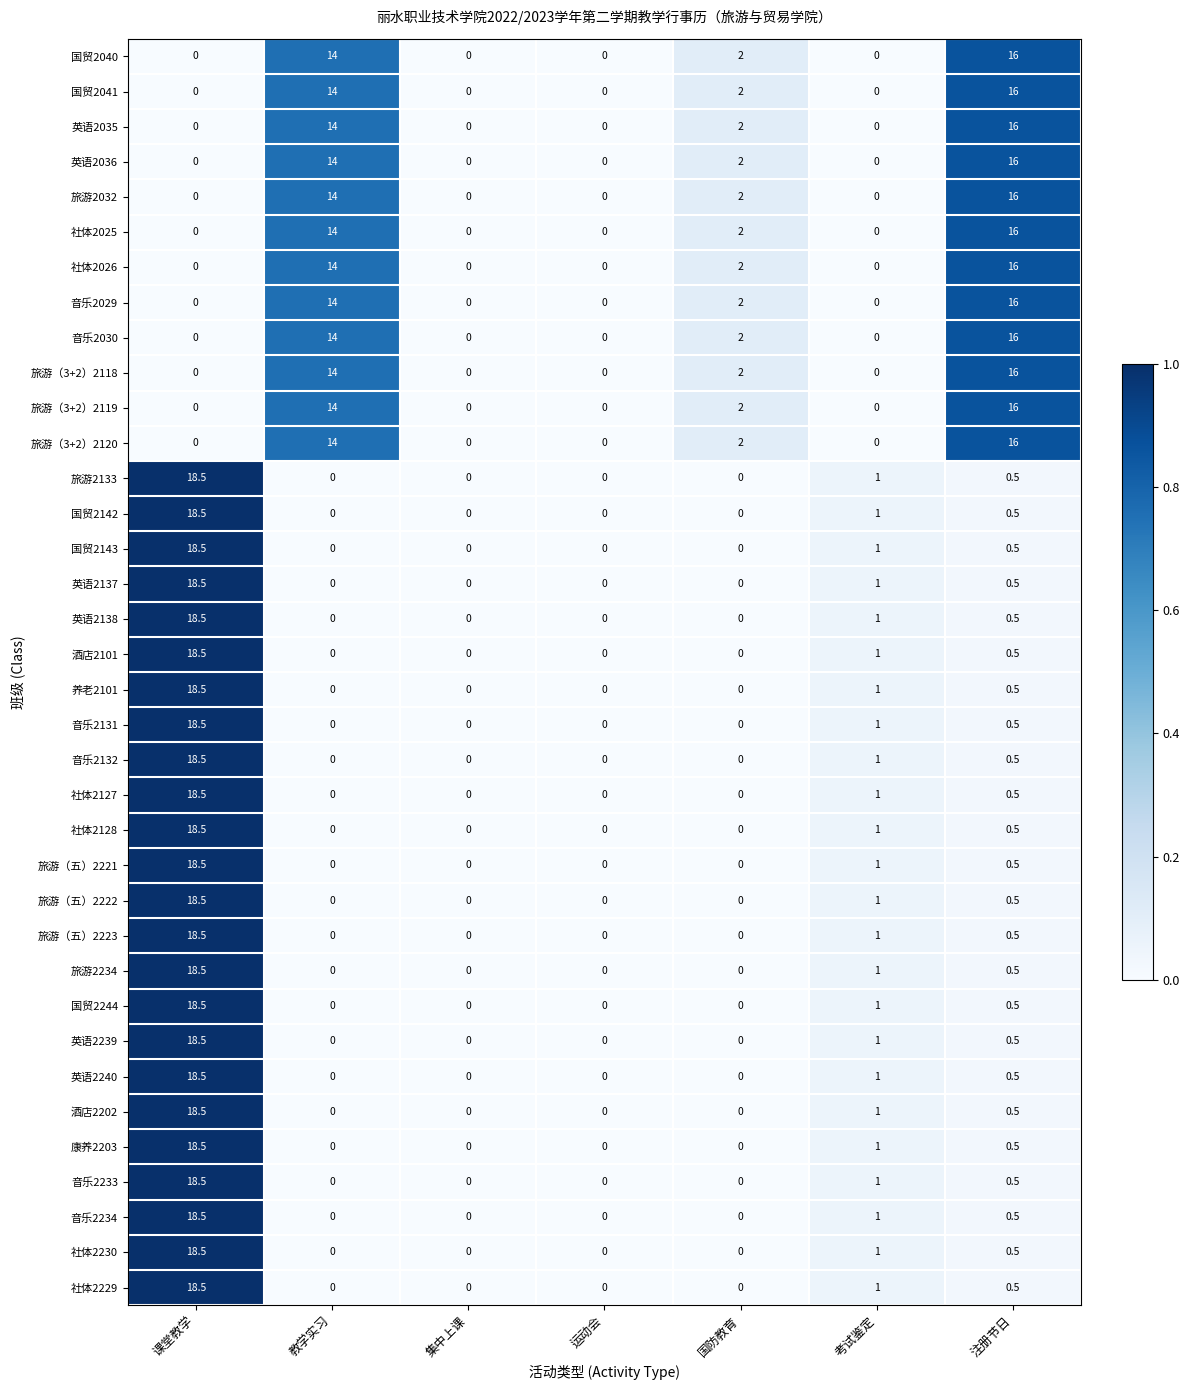

At which category is the sum across all series the highest?

课堂教学